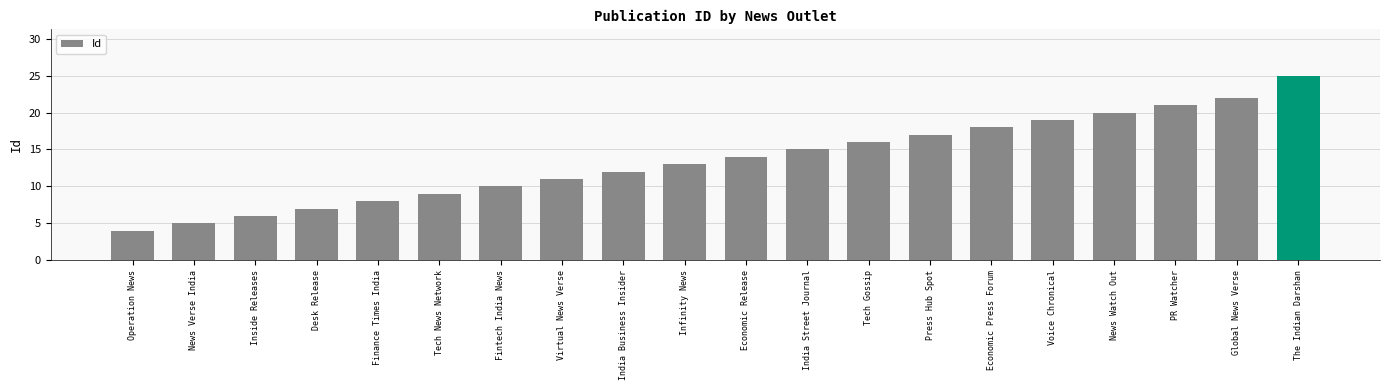

What is the greatest value displayed?

25